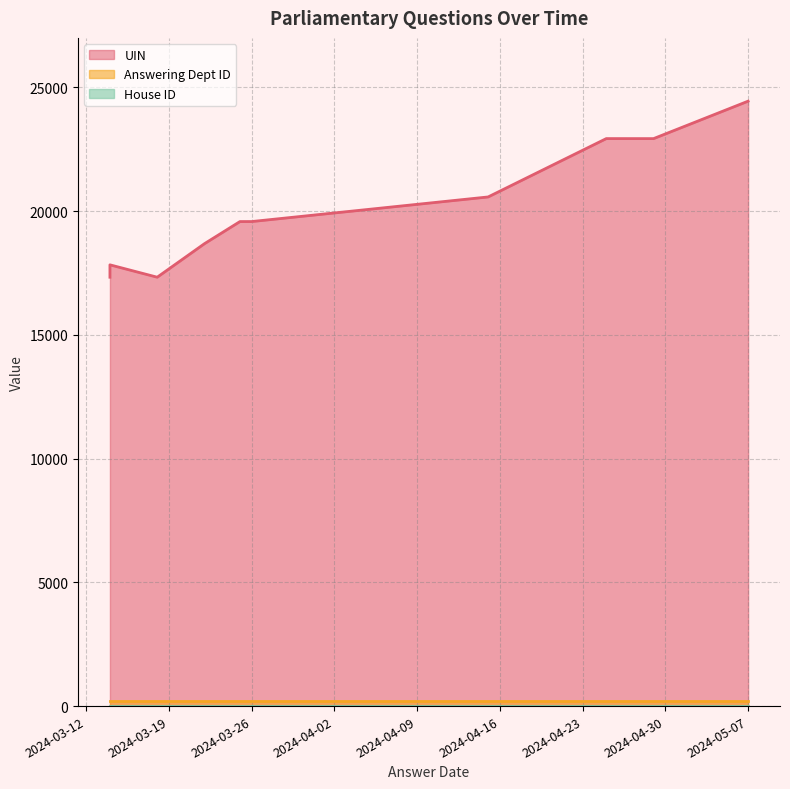

True or false: UIN has a value of 27782 at 2024-03-26.

False